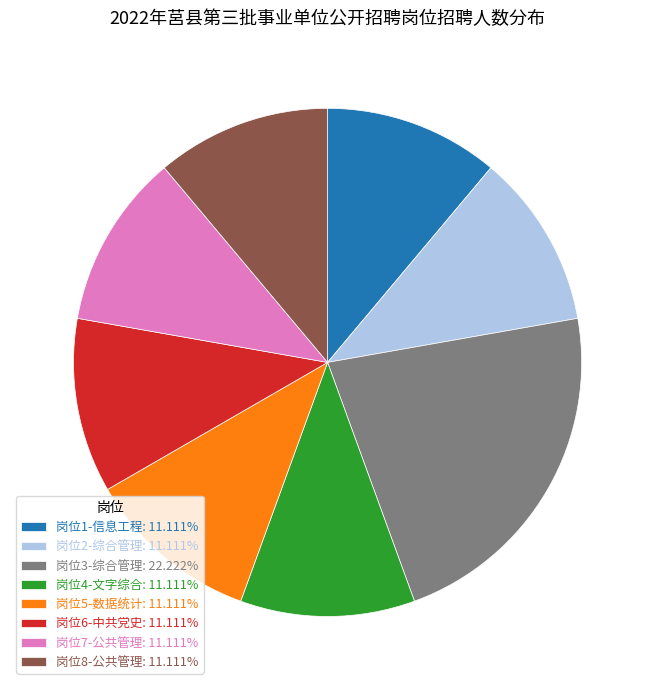

Does 岗位8-公共管理 represent more than half of the total?

No